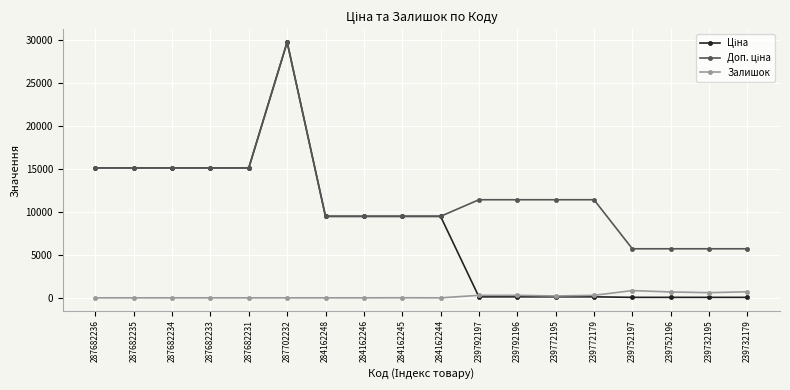

Which category has the highest value across all series?

287702232